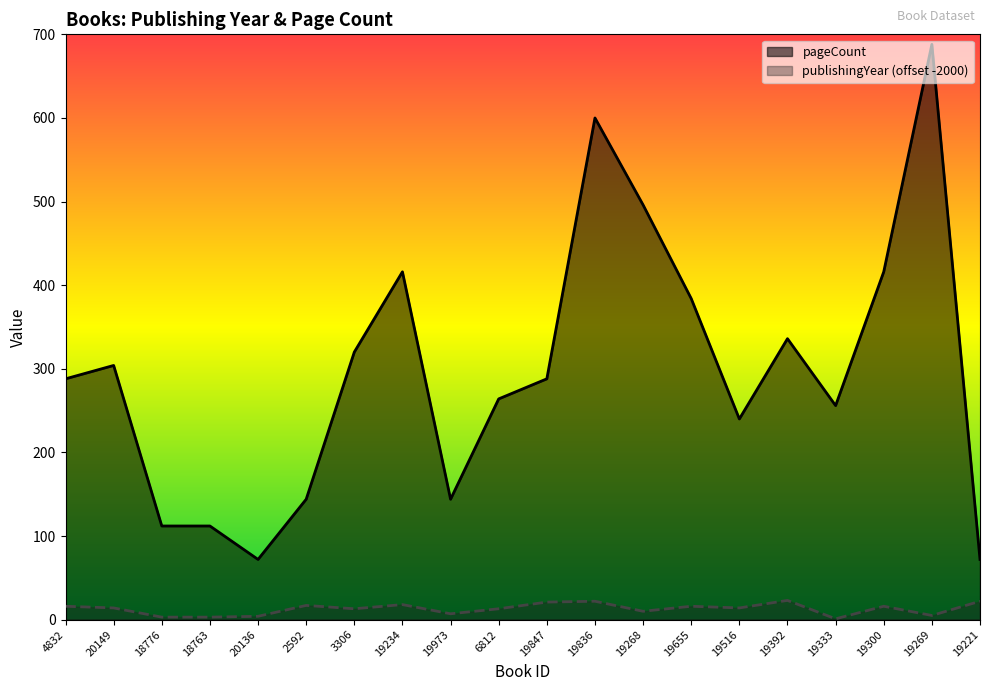

Reading left to right, extract all data points from this chart.

publishingYear: 4832=16	20149=14	18776=3	18763=3	20136=4	2592=17	3306=13	19234=18	19973=7	6812=13	19847=21	19836=22	19268=10	19655=16	19516=14	19392=23	19333=1	19300=16	19269=5	19221=22
pageCount: 4832=288	20149=304	18776=112	18763=112	20136=72	2592=144	3306=320	19234=416	19973=144	6812=264	19847=288	19836=600	19268=496	19655=384	19516=240	19392=336	19333=256	19300=416	19269=688	19221=72